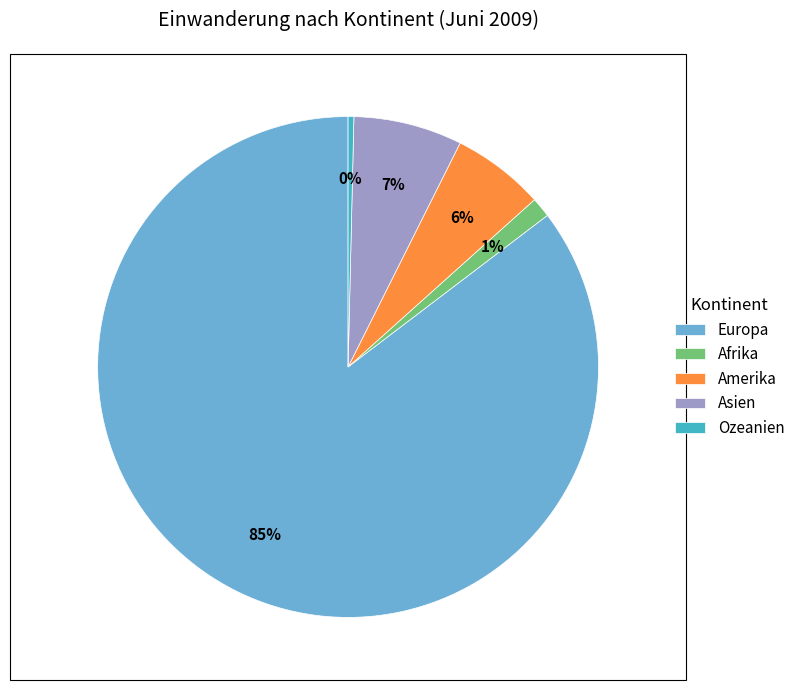

What is the smallest slice in the pie chart?

Ozeanien